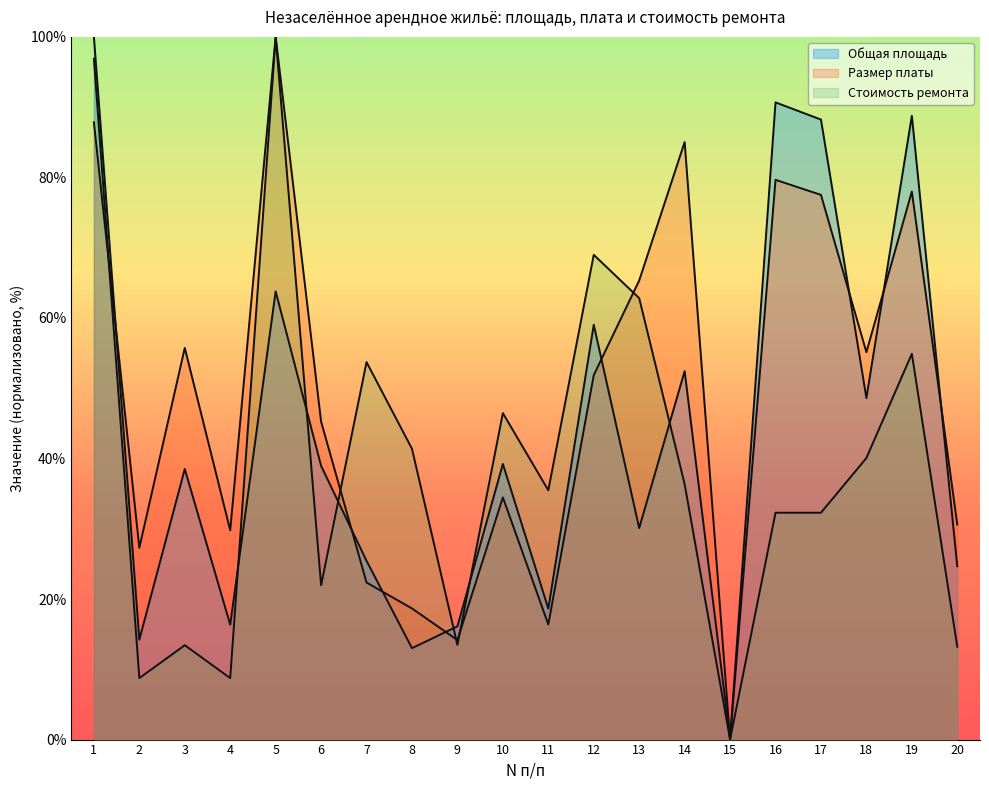

What is the total value across all series at 16?

202.6